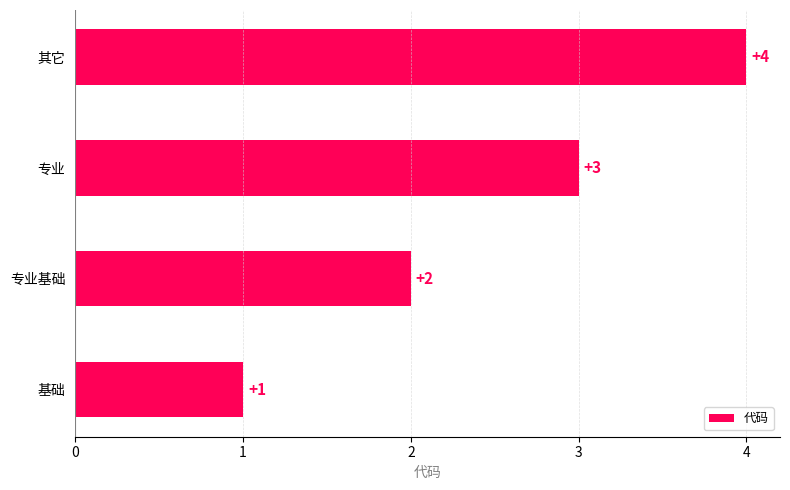

What is the sum of the values at 基础 and 其它?

5